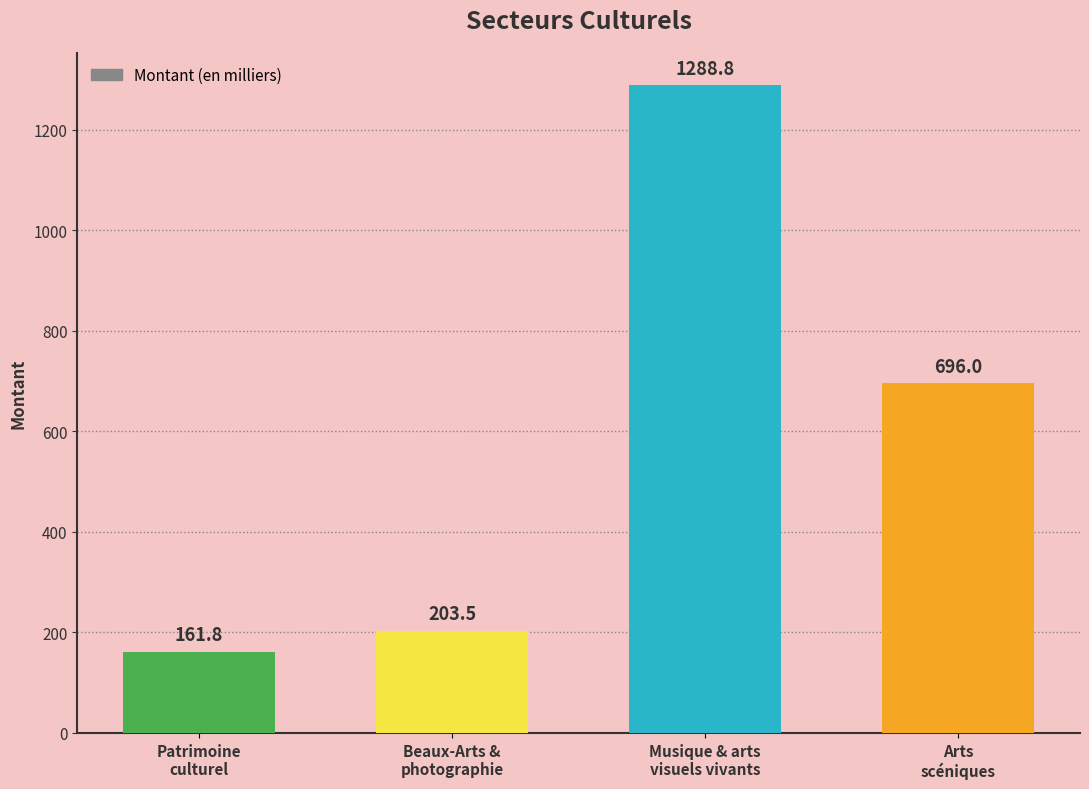

List the labels in order of value, smallest first.

Patrimoine
culturel, Beaux-Arts &
photographie, Arts
scéniques, Musique & arts
visuels vivants